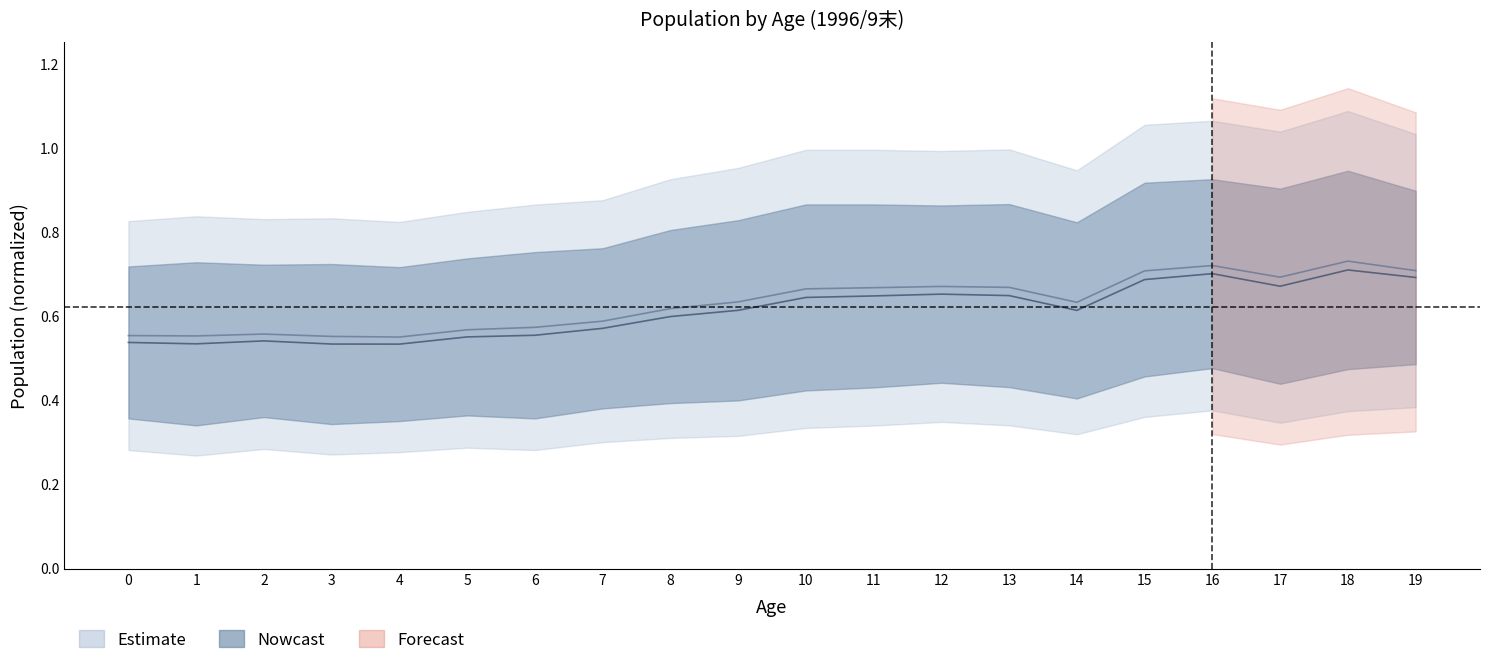

What is the average value of the male series?

0.6